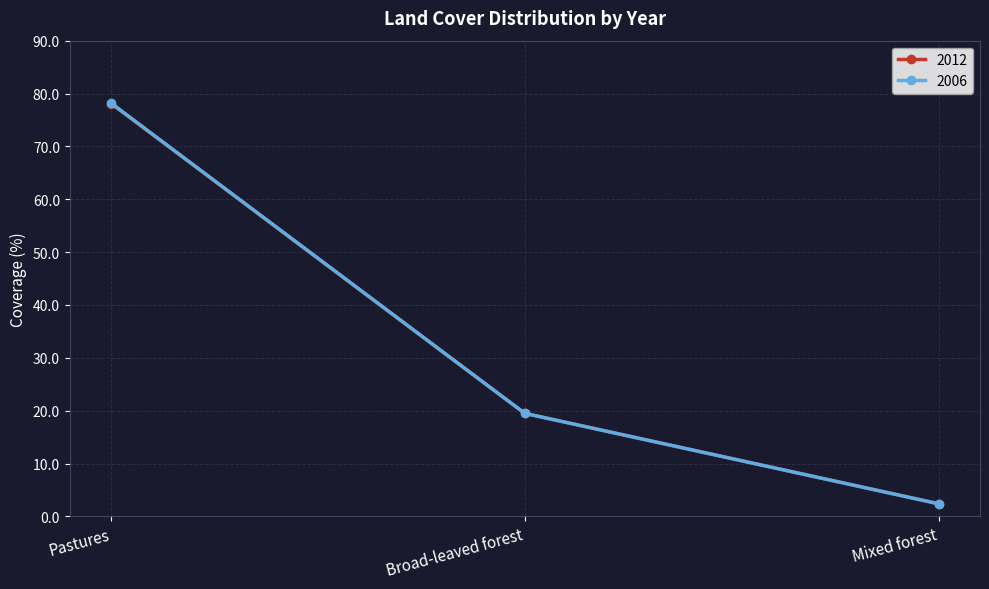

What is the difference between the second highest and minimum values in the 2006 series?

17.1